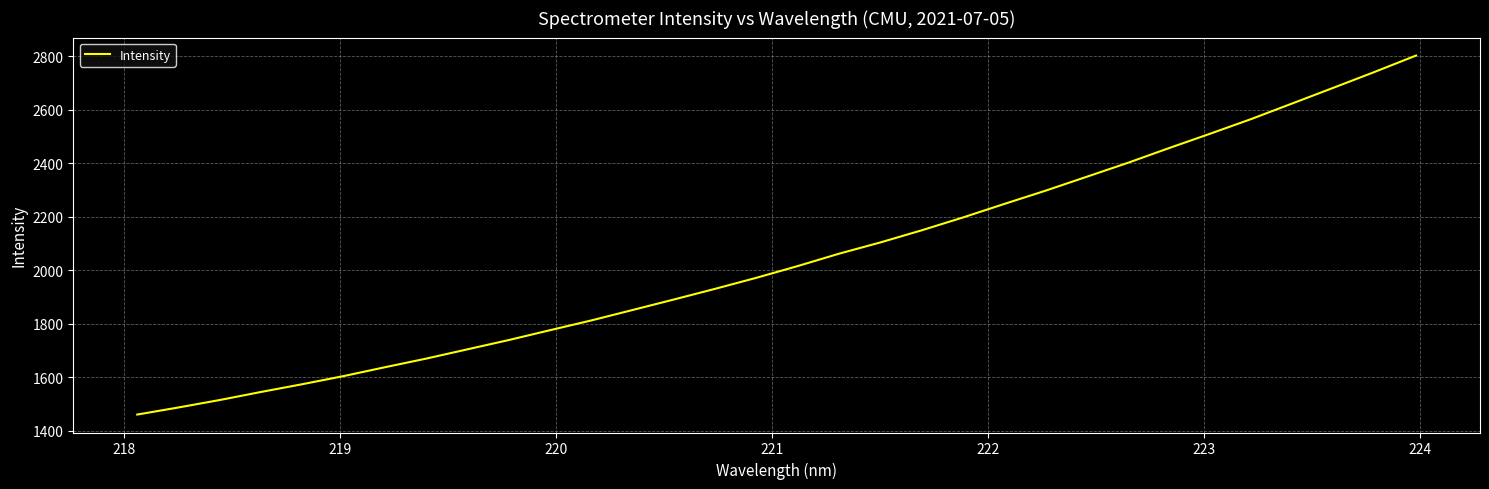

What is the difference between the maximum and minimum values?

1342.8